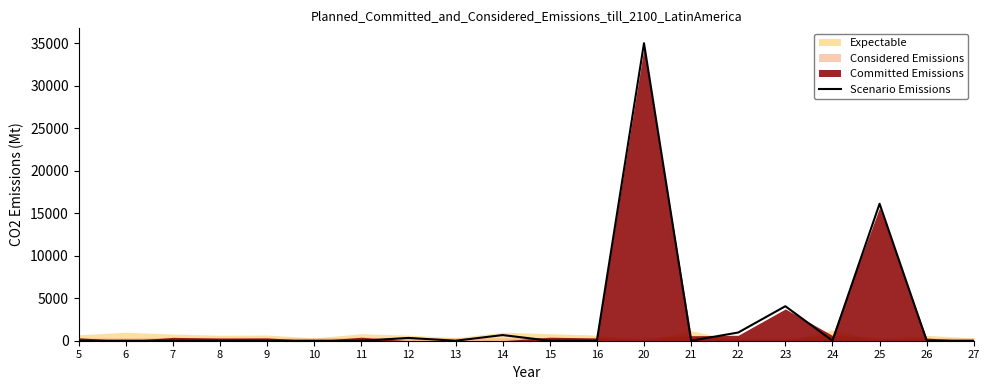

At which label is the value closest to 17503?

25